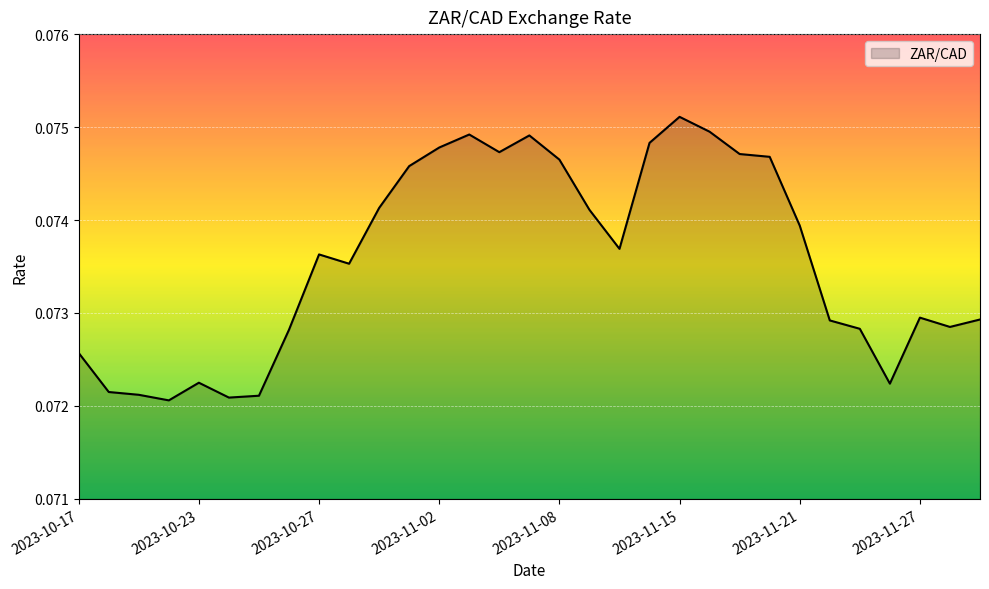

What is the sum of all values?

2.3